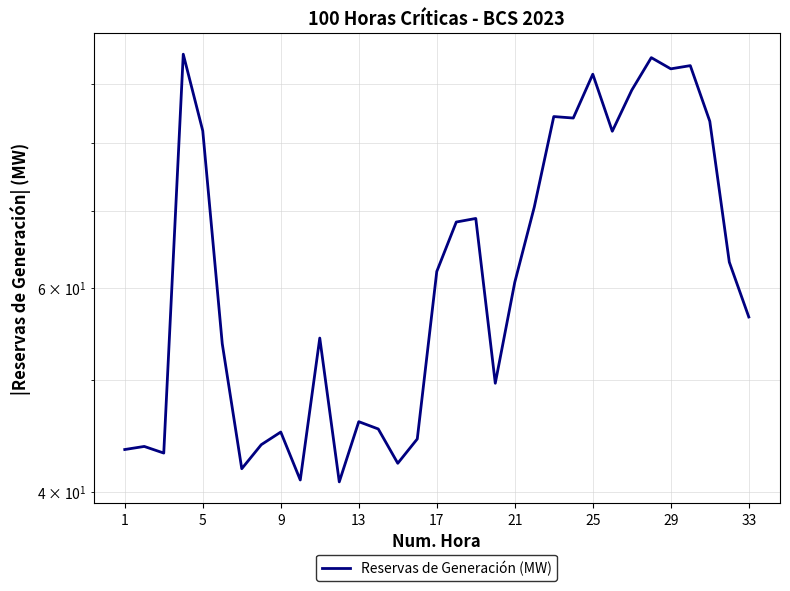

True or false: the data shows 28.0 at 18.

False